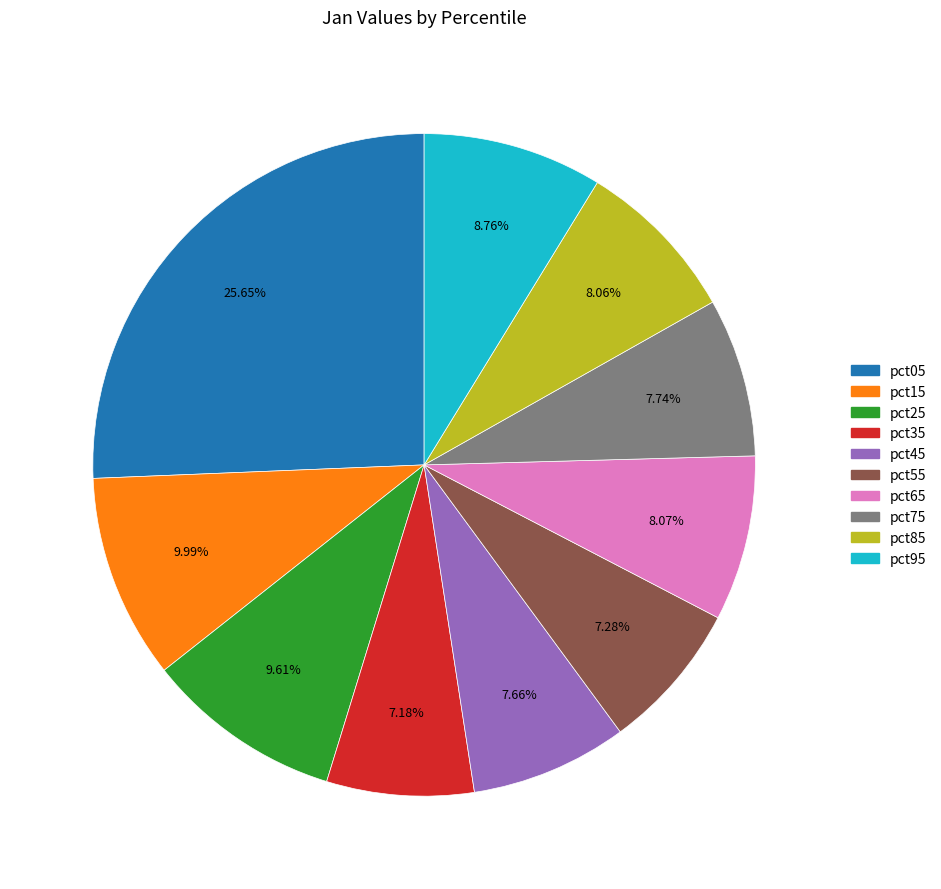

Is it true that pct85 is 8% of the pie?

True